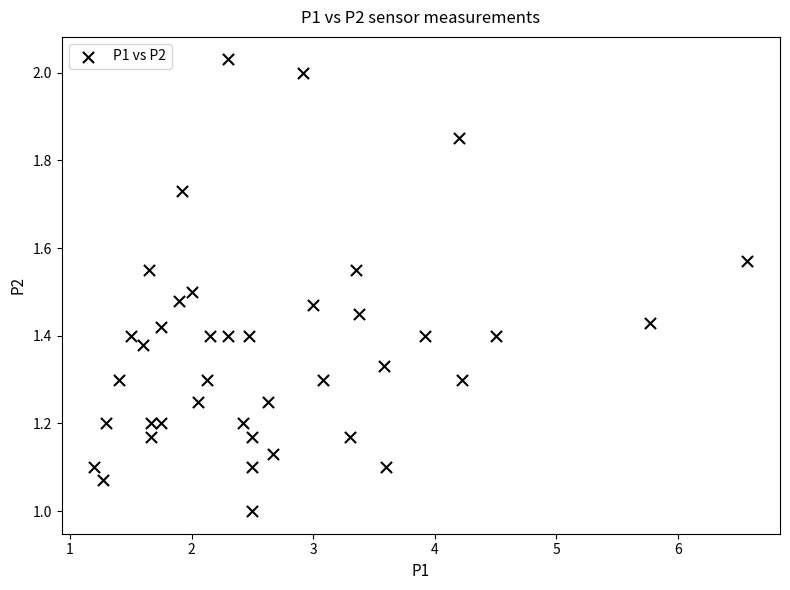

What is the range of Y values (max minus min)?

1.0